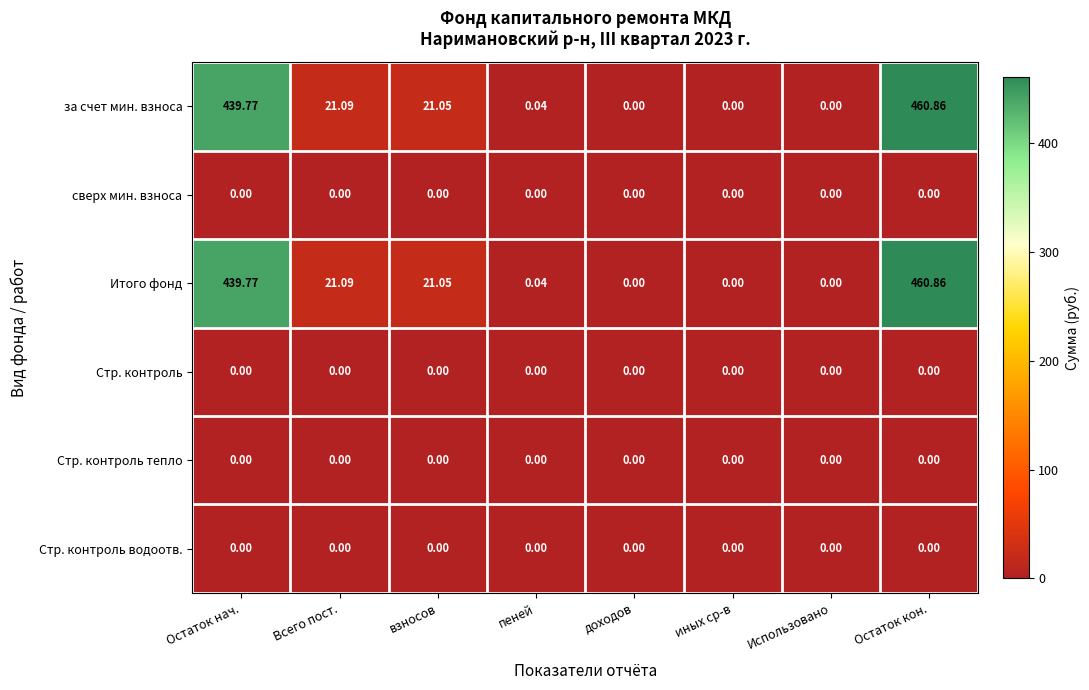

How many positive values does the Итого фонд series have?

5